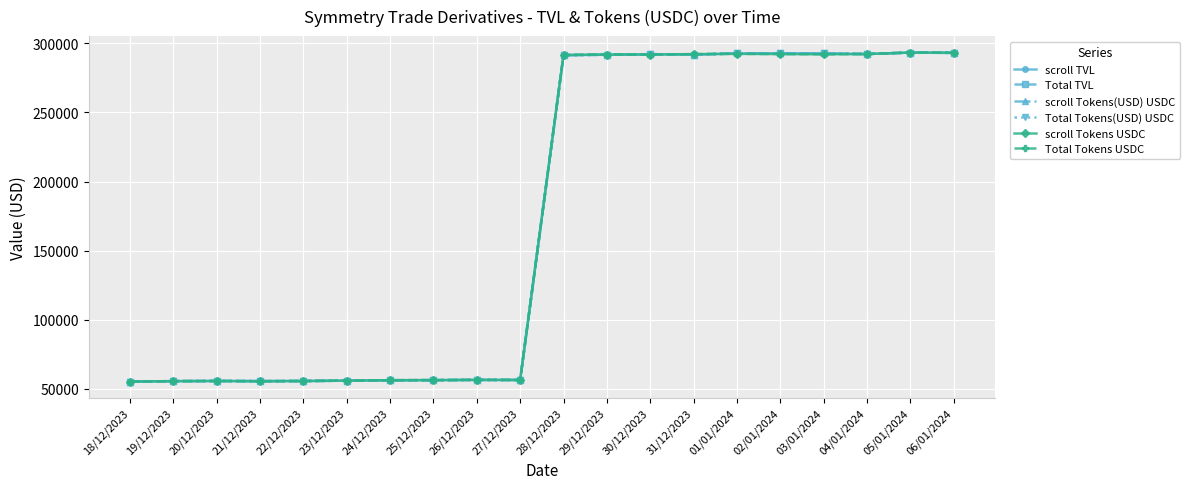

Does the chart have visible grid lines?

Yes